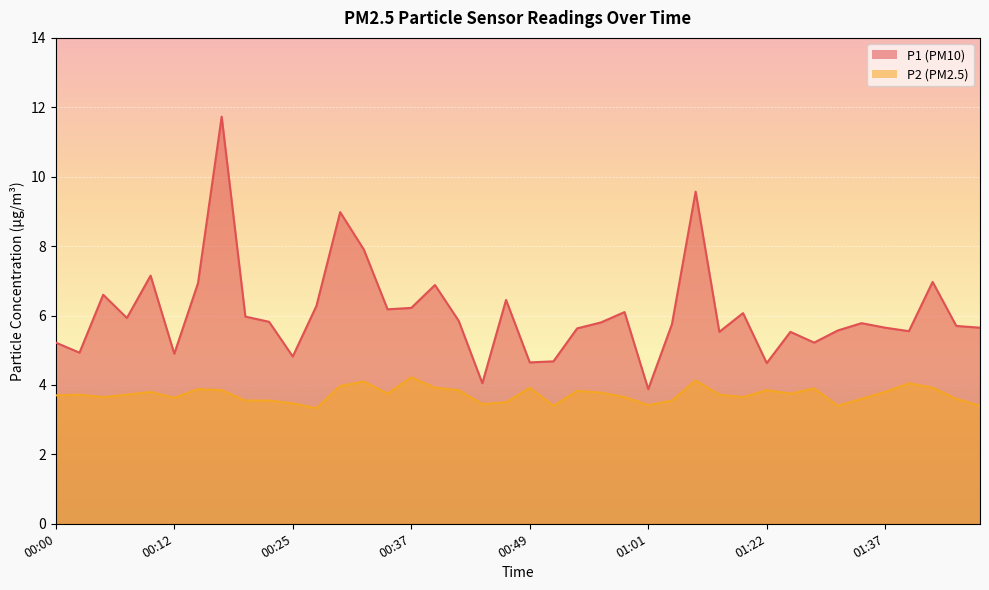

Reading left to right, extract all data points from this chart.

P1: 5.2	4.9	6.6	5.9	7.2	4.9	6.9	11.7	6.0	5.8	4.8	6.3	9.0	7.9	6.2	6.2	6.9	5.8	4.0	6.5	4.7	4.7	5.6	5.8	6.1	3.9	5.8	9.6	5.5	6.1	4.6	5.5	5.2	5.6	5.8	5.7	5.5	7.0	5.7	5.7
P2: 3.7	3.7	3.6	3.7	3.8	3.6	3.9	3.9	3.5	3.5	3.5	3.3	4.0	4.1	3.8	4.2	3.9	3.9	3.5	3.5	3.9	3.4	3.8	3.8	3.6	3.4	3.5	4.1	3.7	3.6	3.9	3.8	3.9	3.4	3.6	3.8	4.0	3.9	3.6	3.4